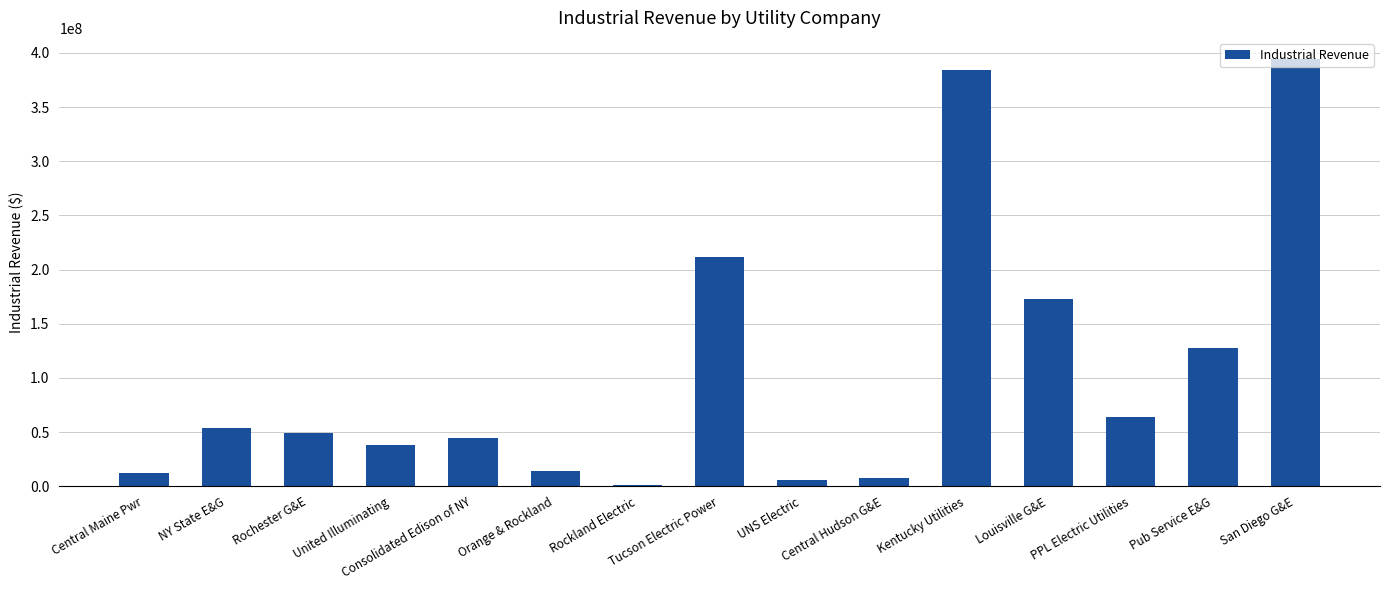

What value does the data have at Consolidated Edison of NY, to the nearest 100?

44117200